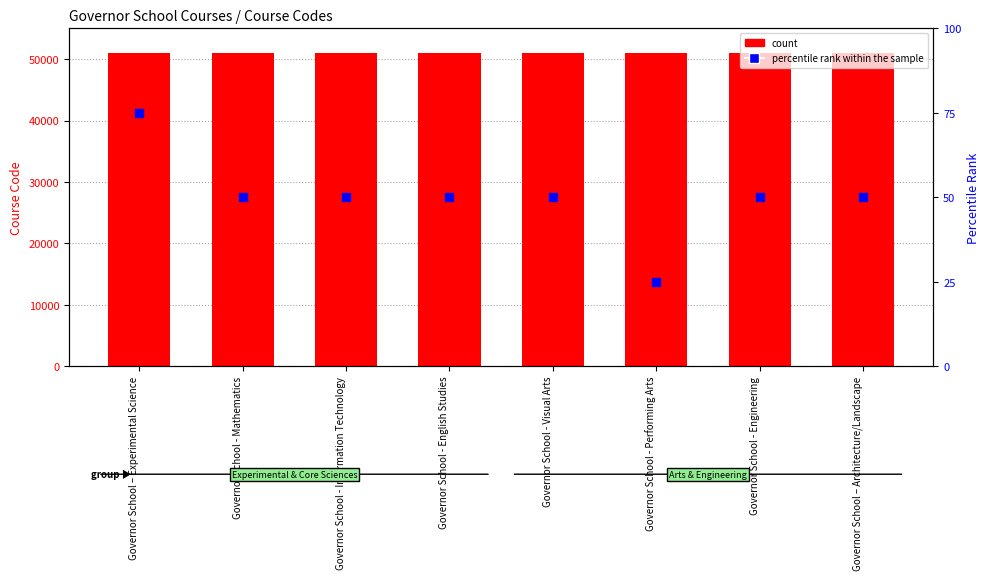

At how many categories does at least one series exceed 45011?

8